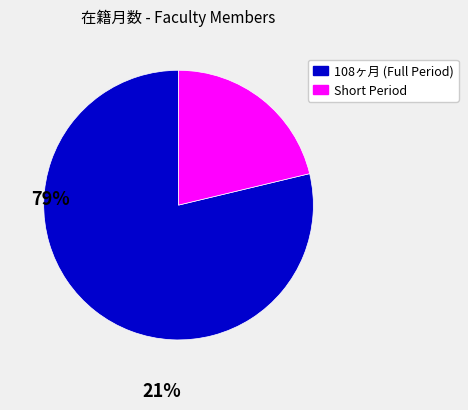

Does any single category account for the majority?

Yes